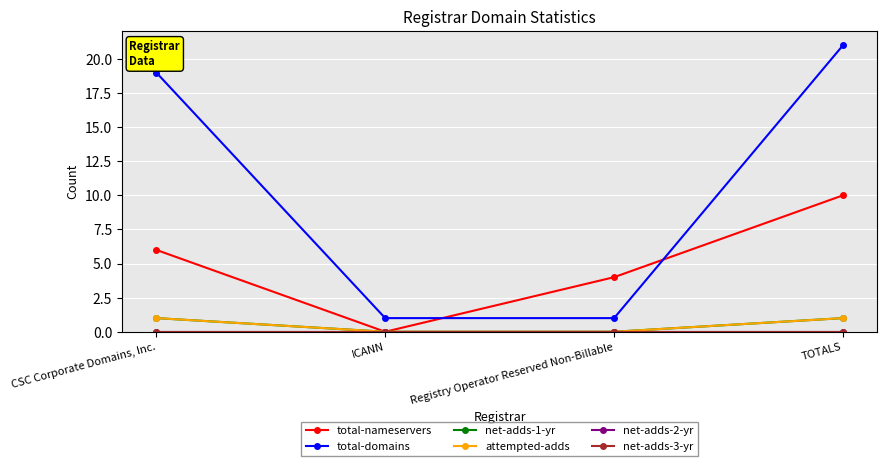

At which label does total-nameservers first exceed 6?

TOTALS